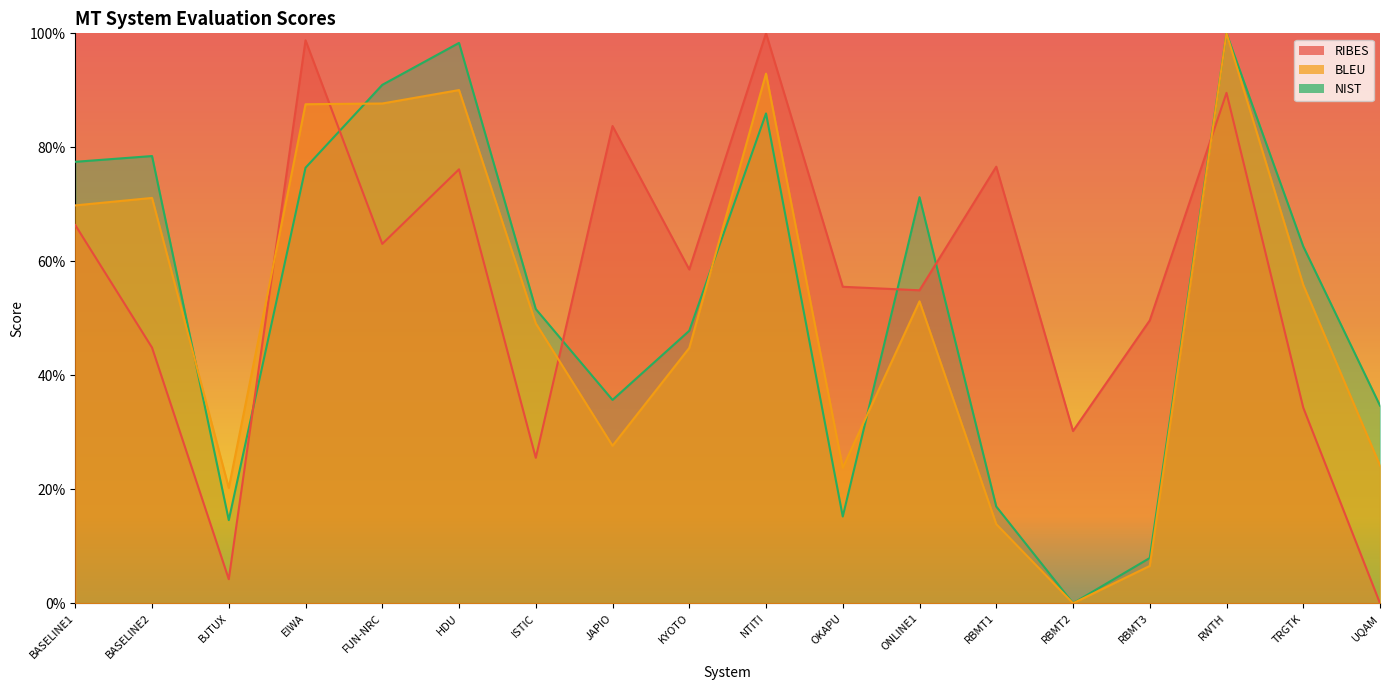

List the series in order of their overall mean, highest first.

RIBES, NIST, BLEU